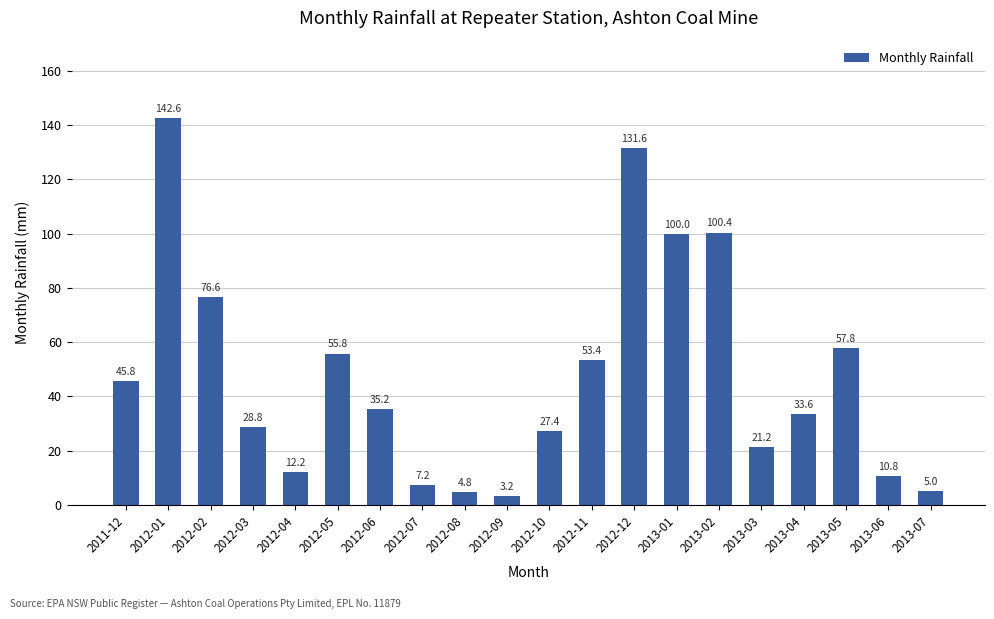

What is the label of the 16th bar from the right?

2012-04